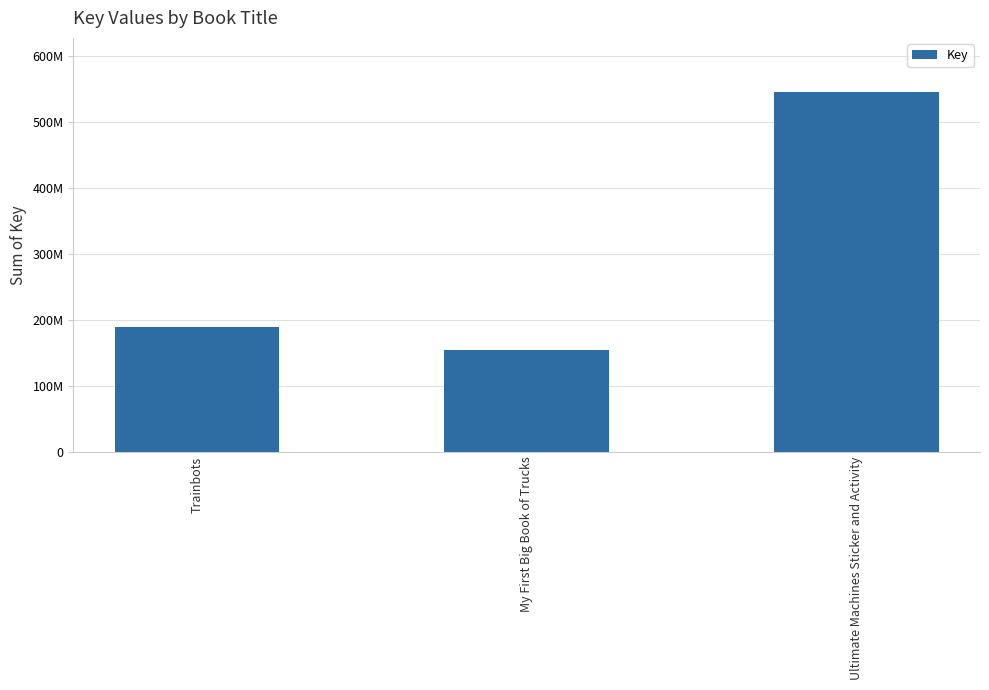

Reading left to right, transcribe all the data shown in this chart.

188845334	153790615	545435176